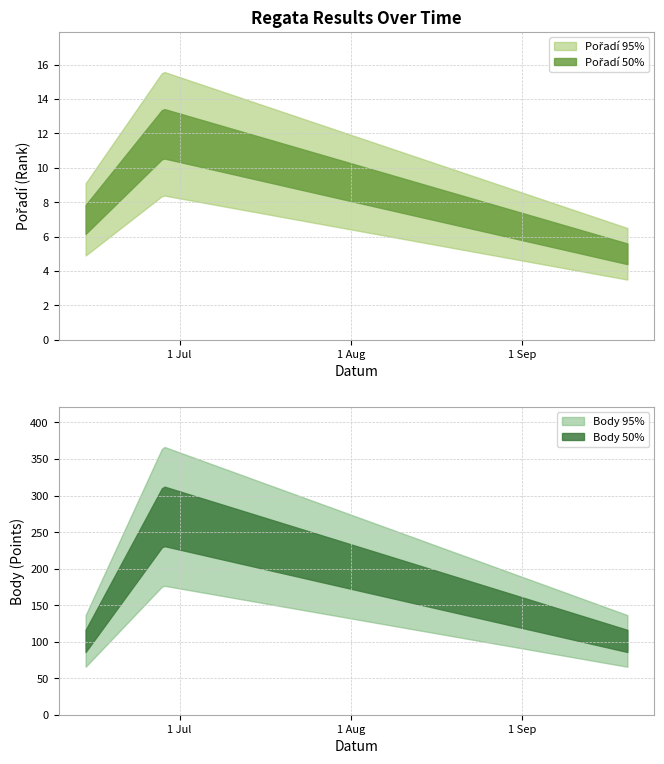

Is this an area chart (filled region under the line)?

No